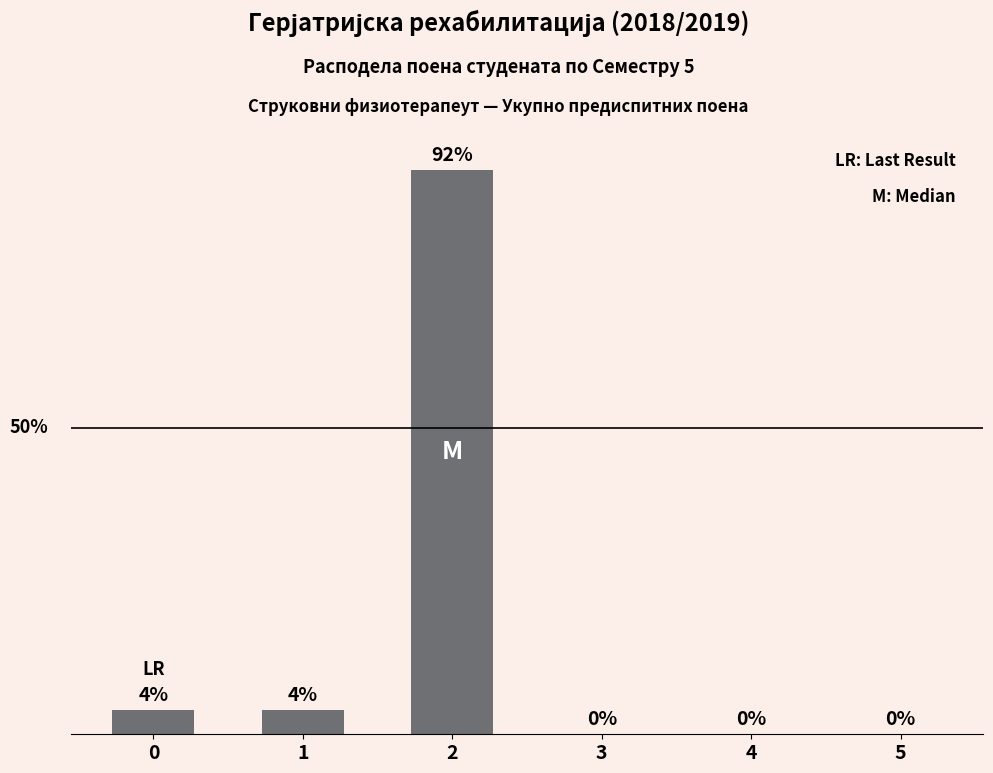

Are the bars horizontal?

No